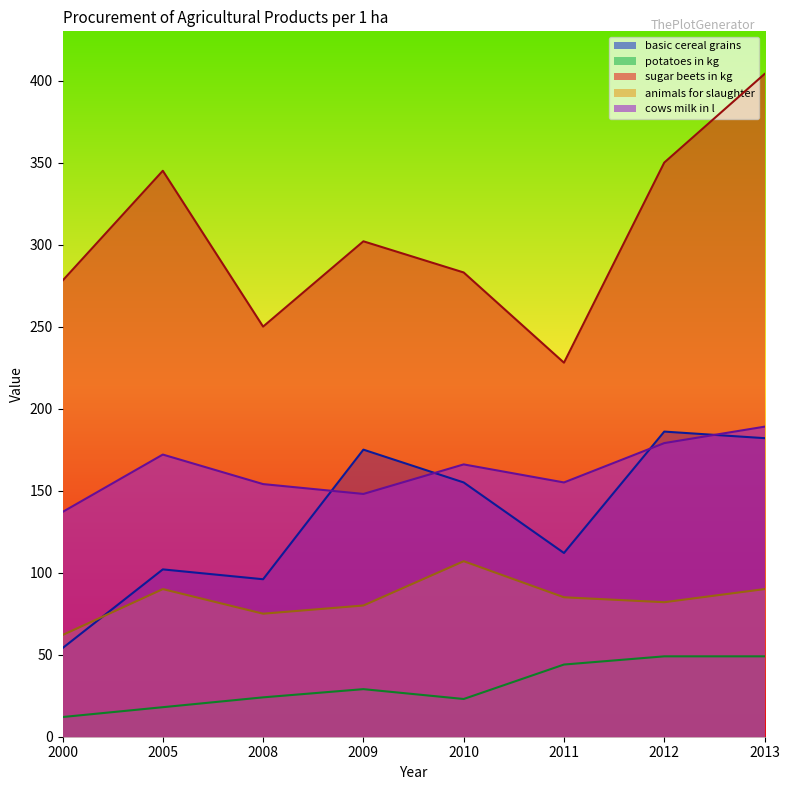

True or false: animals for slaughter and potatoes in kg cross at least once.

False